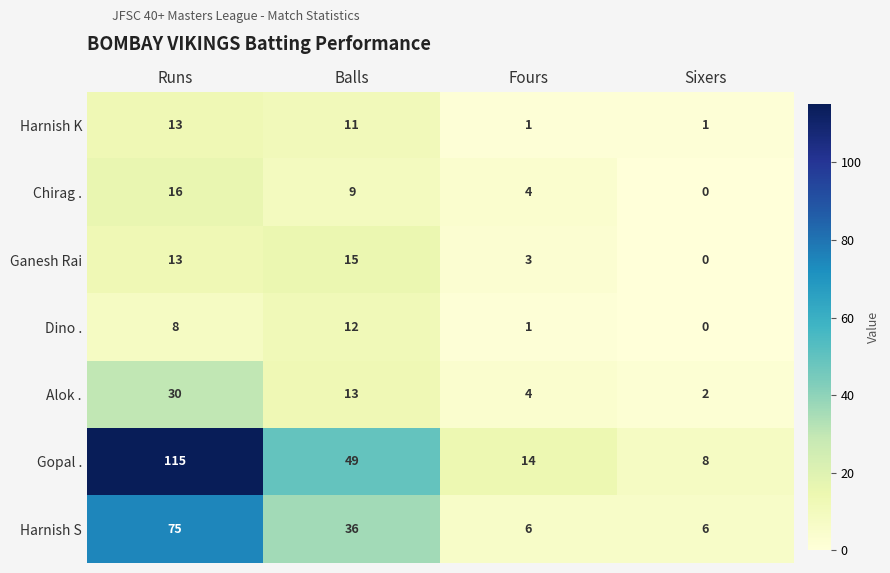

What is the average value of the Alok . series?

12